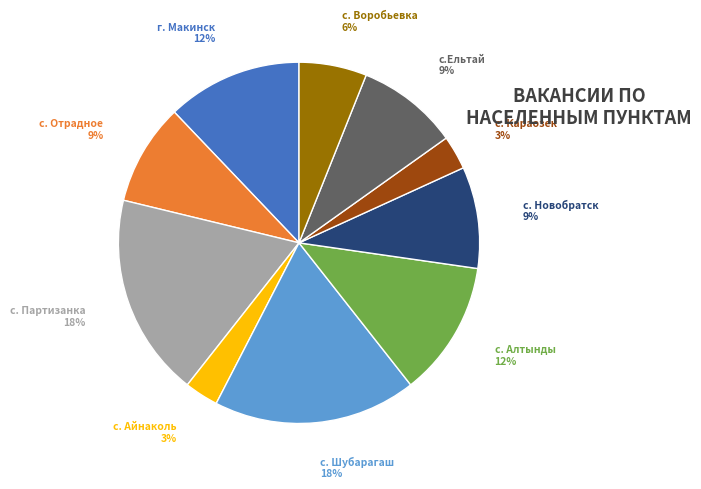

How many slices are in this pie chart?

10